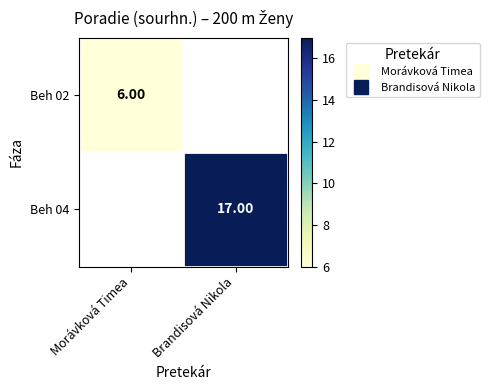

What is the smallest value displayed?

6.0